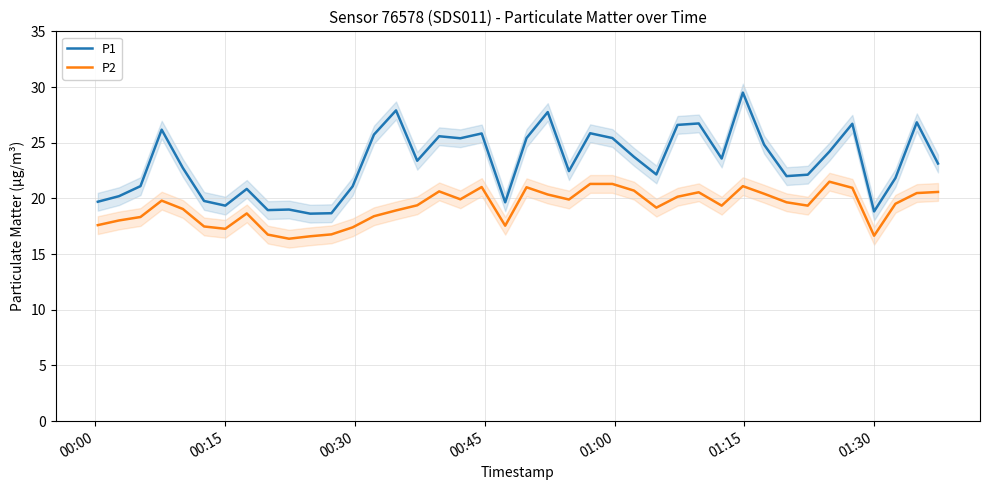

What is the highest value of the P2 series?

21.5